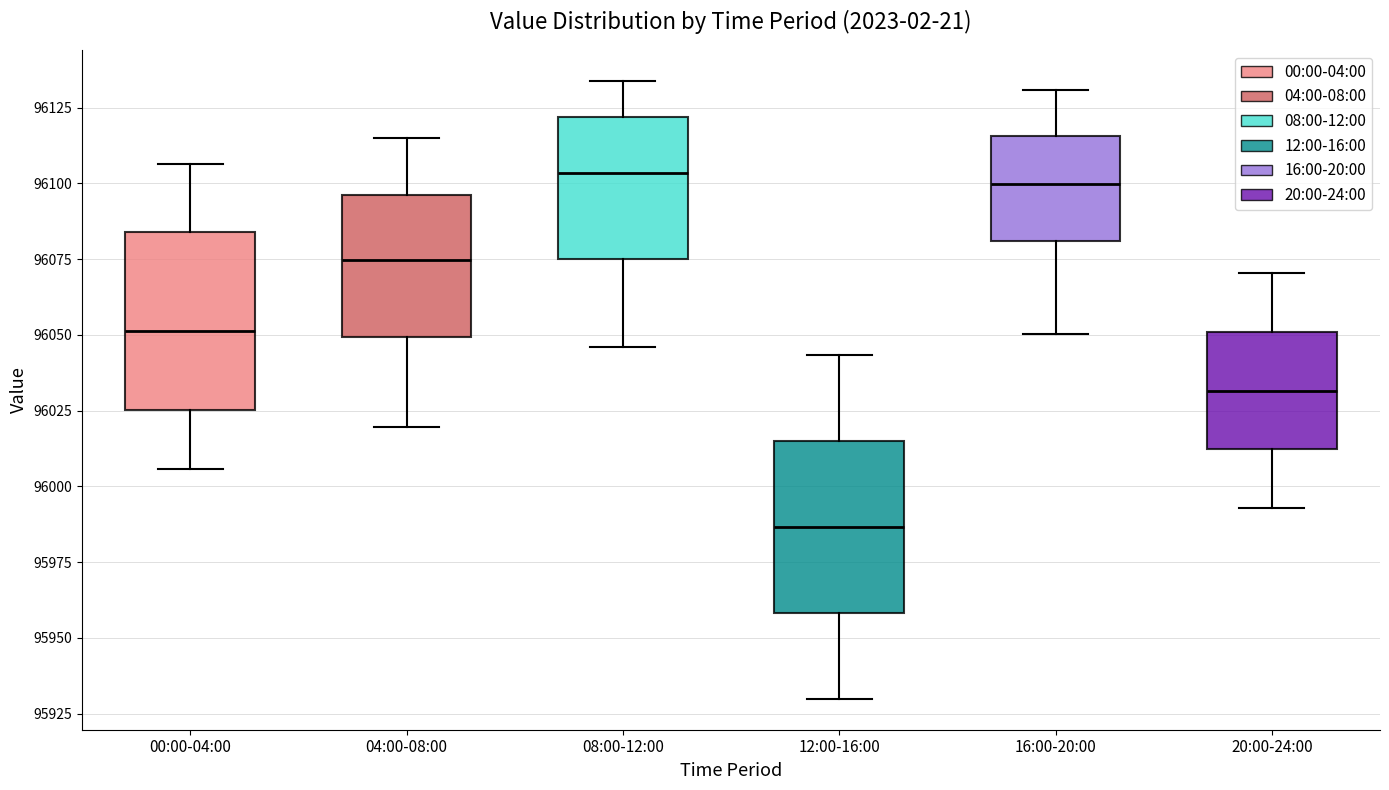

Where is the lower edge of the box for 04:00-08:00 on the y-axis? The values are not printed on the chart, so give them approximately, as read against the axis.

96050